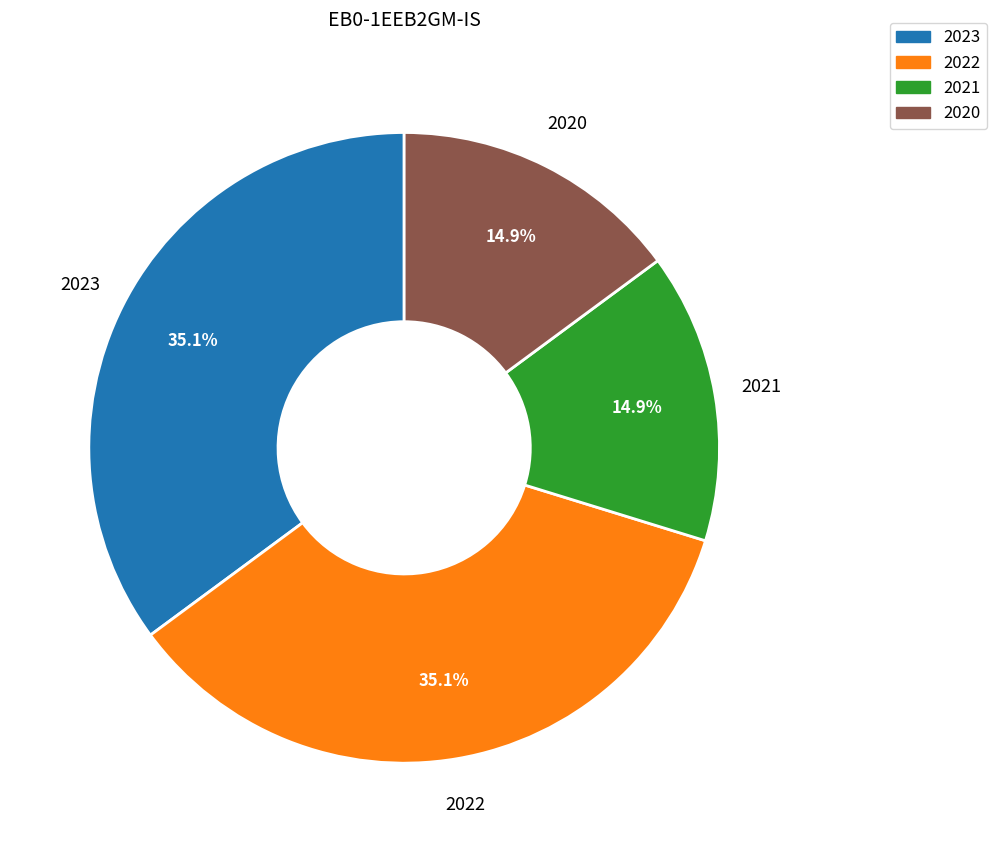

What percentage is NOT represented by 2022?

64.9%